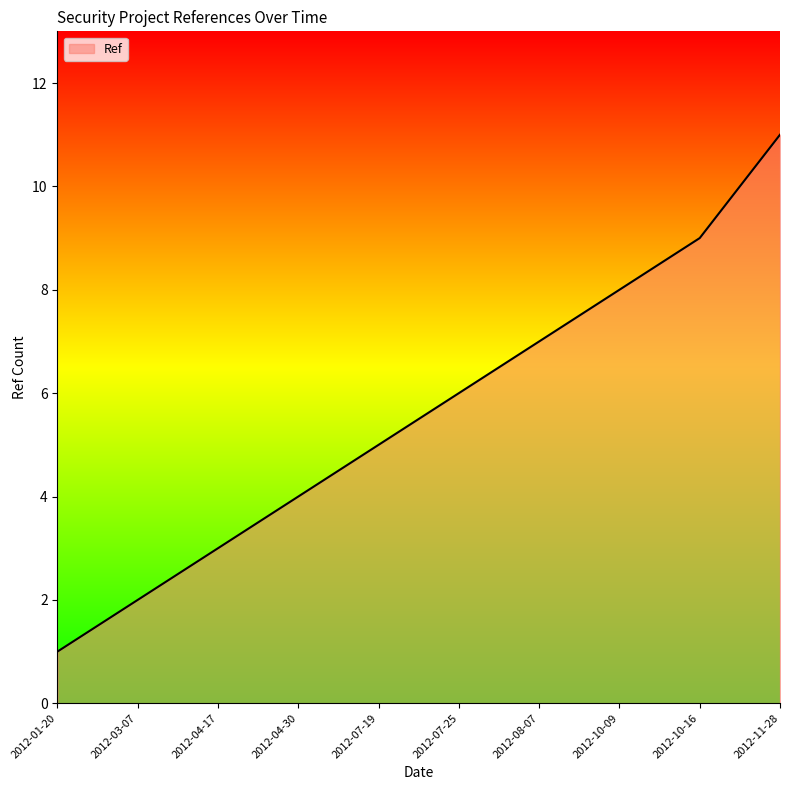

What is the average value?

6